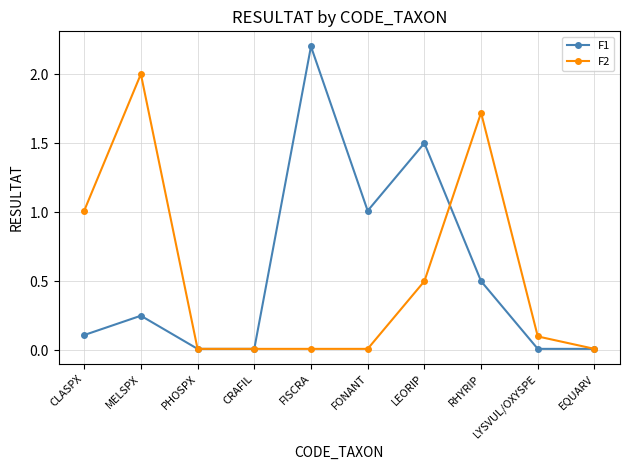

The F2 series shows 0.2 at LYSVUL/OXYSPE. True or false?

False